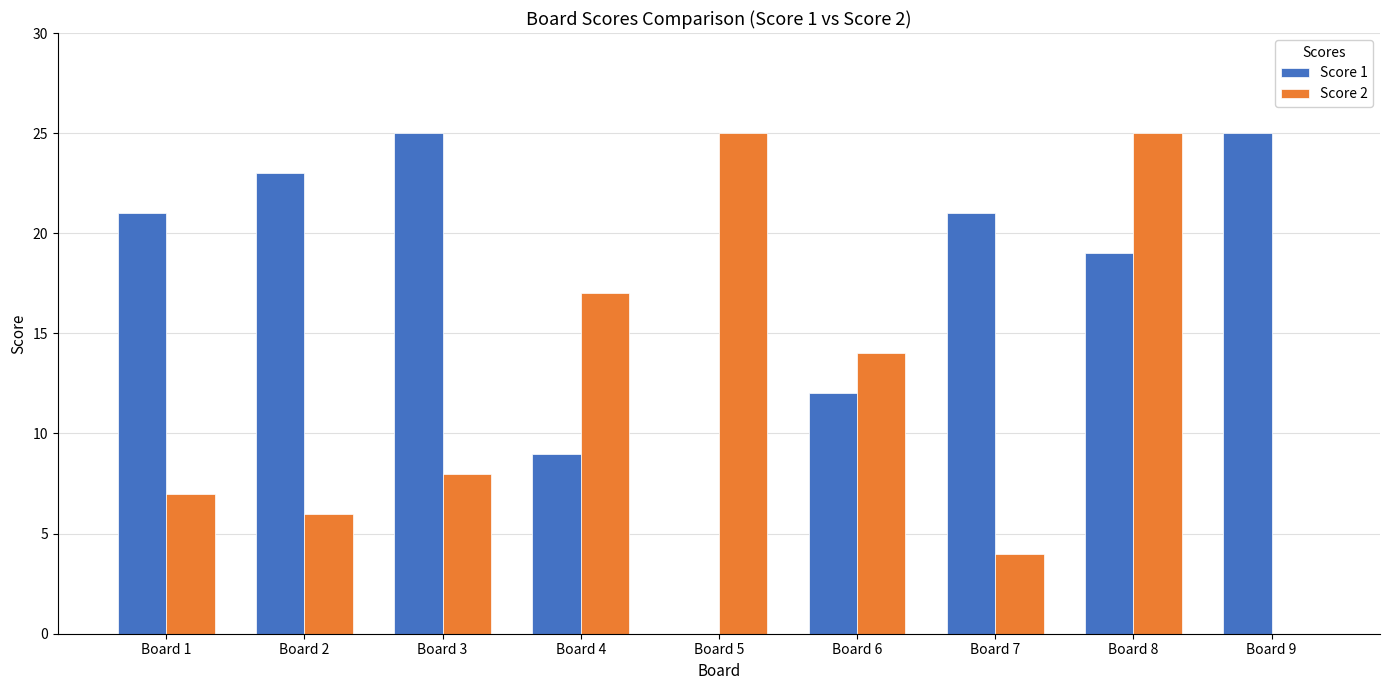

What is the maximum value for Score 2?

25